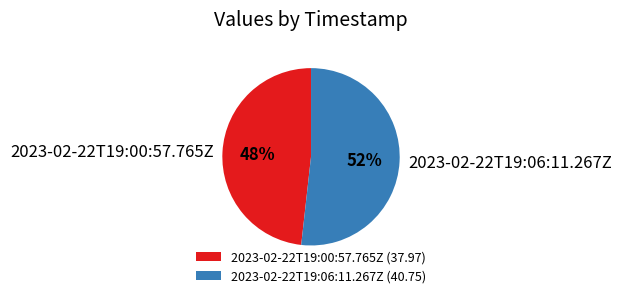

Is there any slice that represents more than half of the pie?

Yes